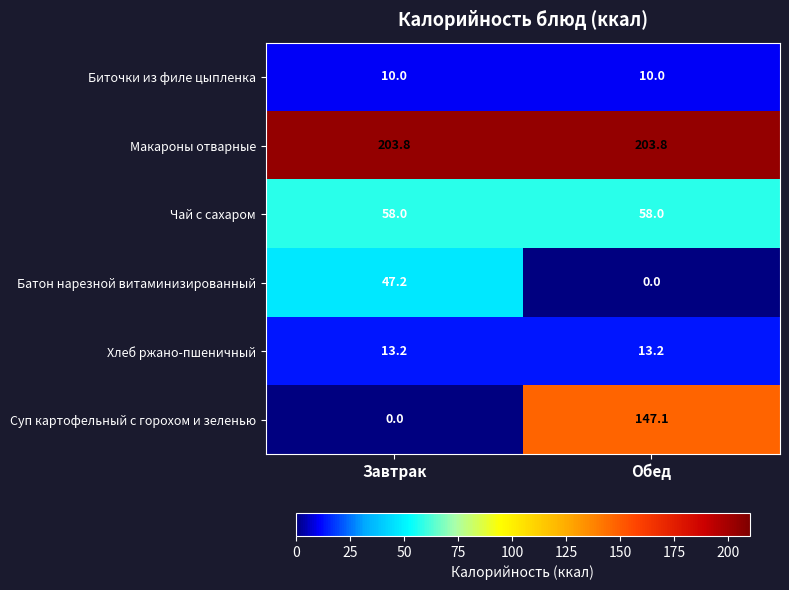

Which series has the largest range (max minus min)?

Суп картофельный с горохом и зеленью